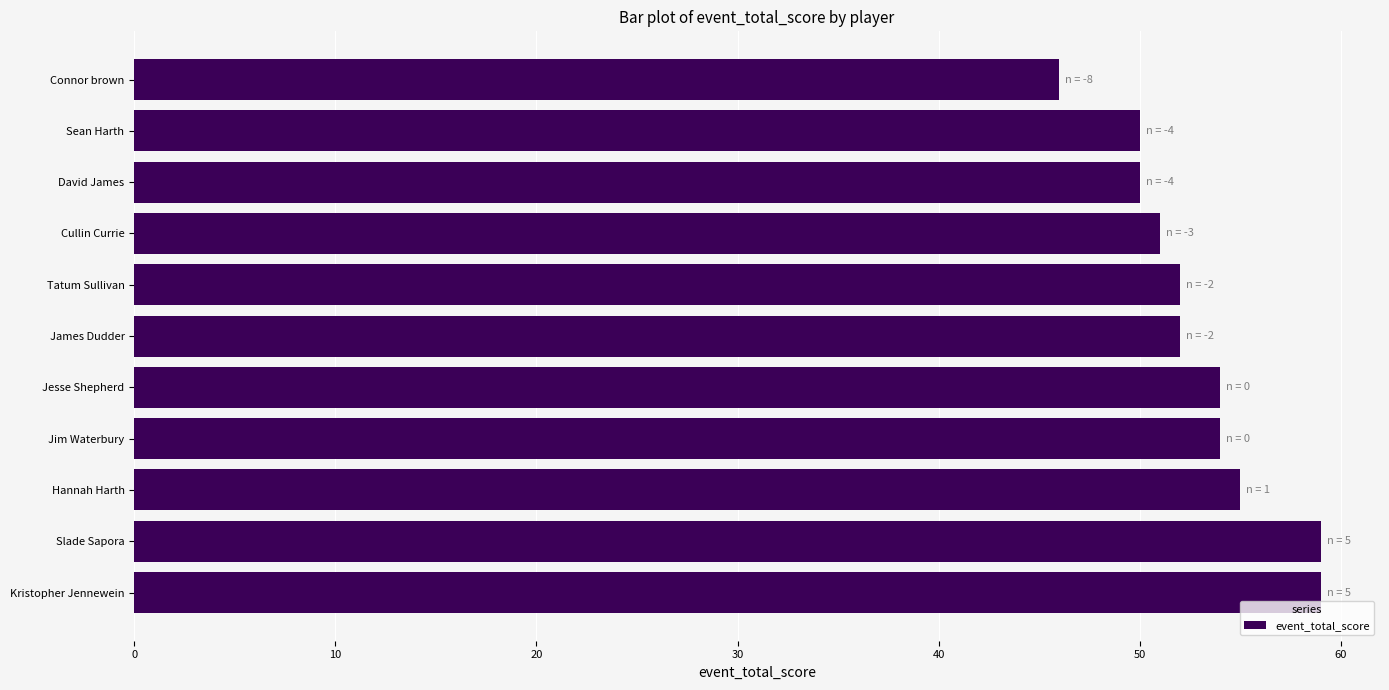

What value does the data have at Connor brown, to the nearest 5?

45